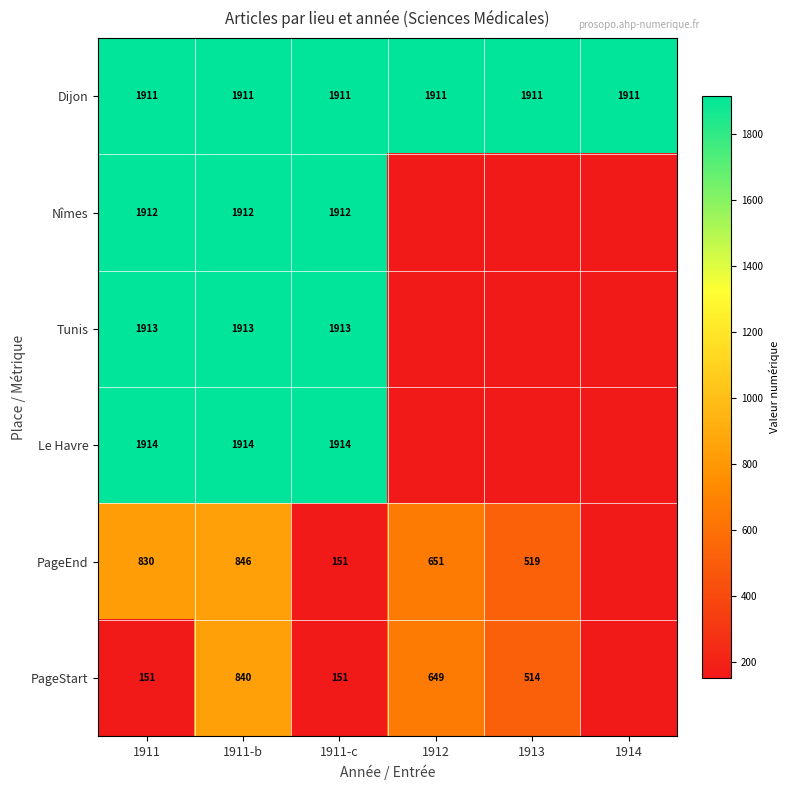

What is the difference between the highest and lowest values at 1911?

1763